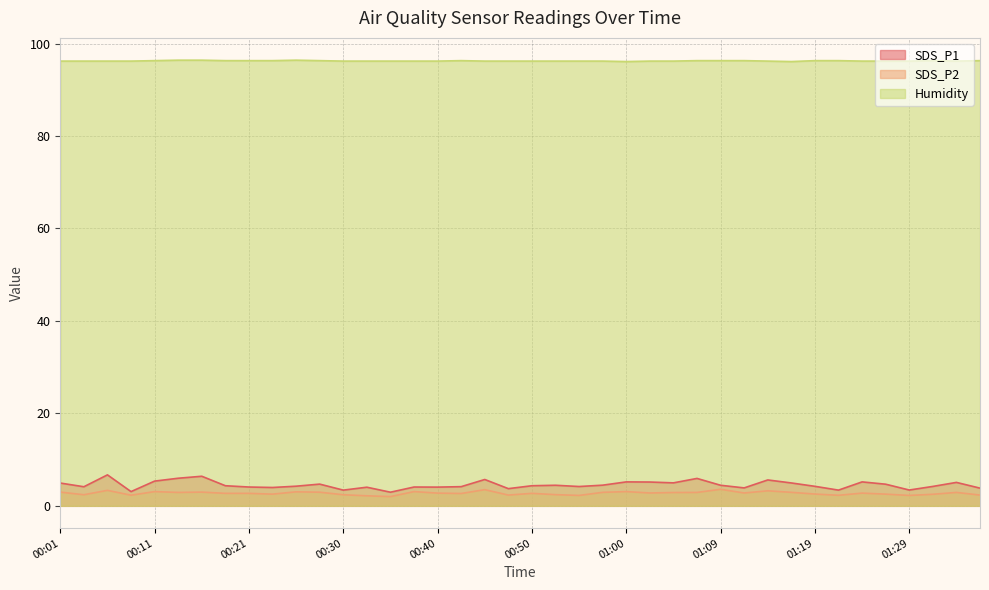

True or false: Humidity and SDS_P2 intersect in this chart.

False